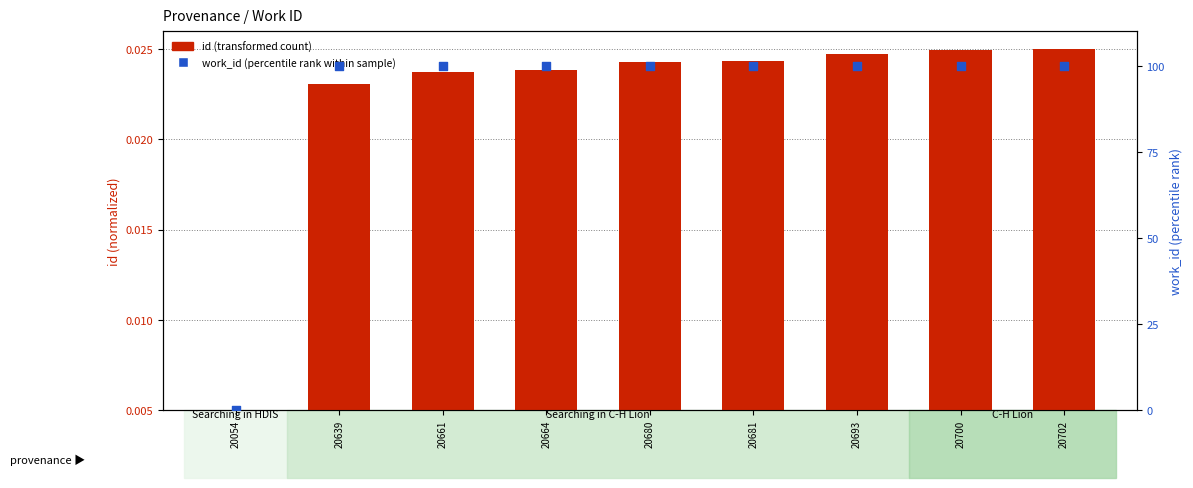

Which series has the largest total across all categories?

work_id (percentile rank)